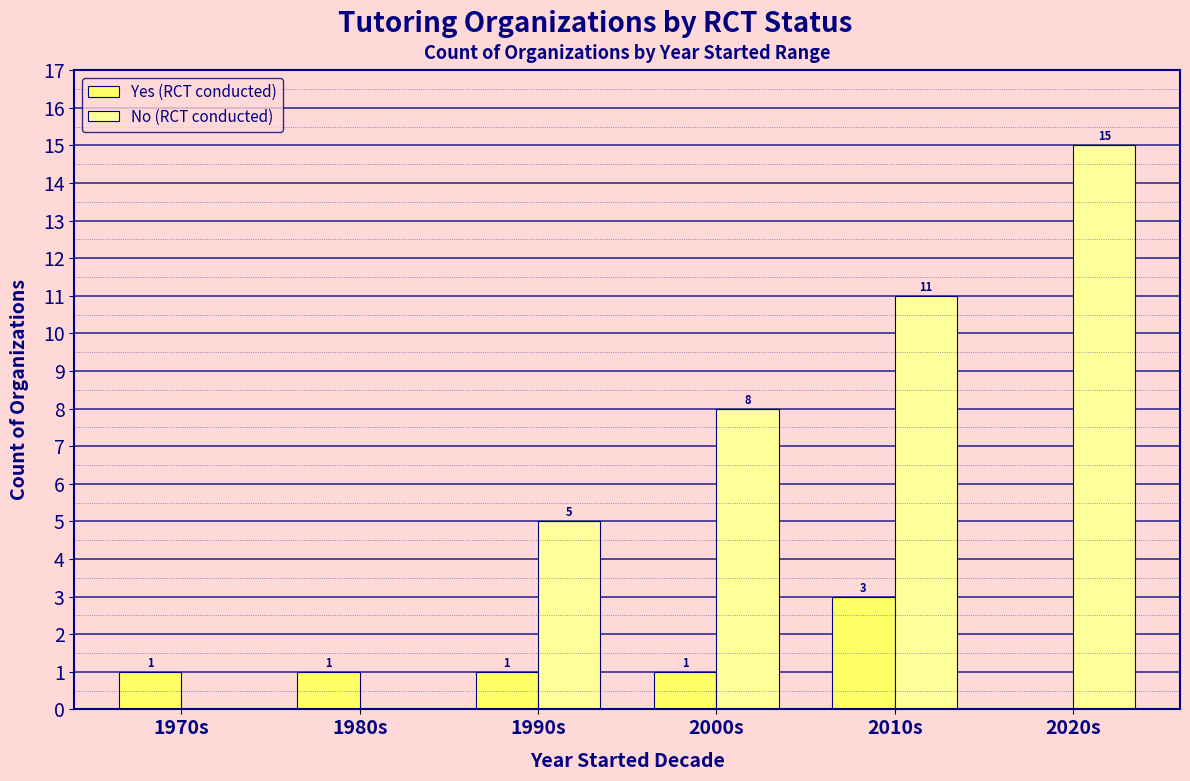

What is the sum of all No (RCT conducted) values?

39